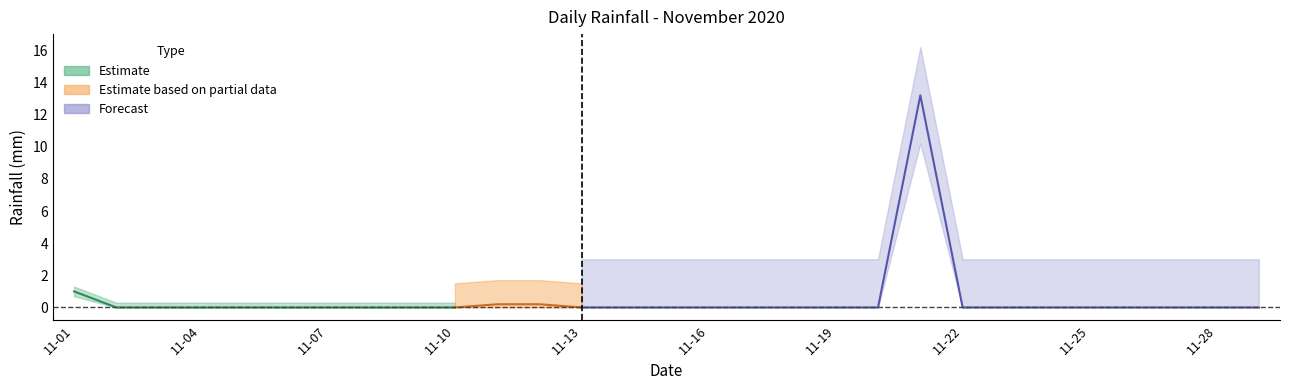

List the labels in order of value, largest first.

2020-11-21, 2020-11-01, 2020-11-11, 2020-11-12, 2020-11-02, 2020-11-03, 2020-11-04, 2020-11-05, 2020-11-06, 2020-11-07, 2020-11-08, 2020-11-09, 2020-11-10, 2020-11-13, 2020-11-14, 2020-11-15, 2020-11-16, 2020-11-17, 2020-11-18, 2020-11-19, 2020-11-20, 2020-11-22, 2020-11-23, 2020-11-24, 2020-11-25, 2020-11-26, 2020-11-27, 2020-11-28, 2020-11-29